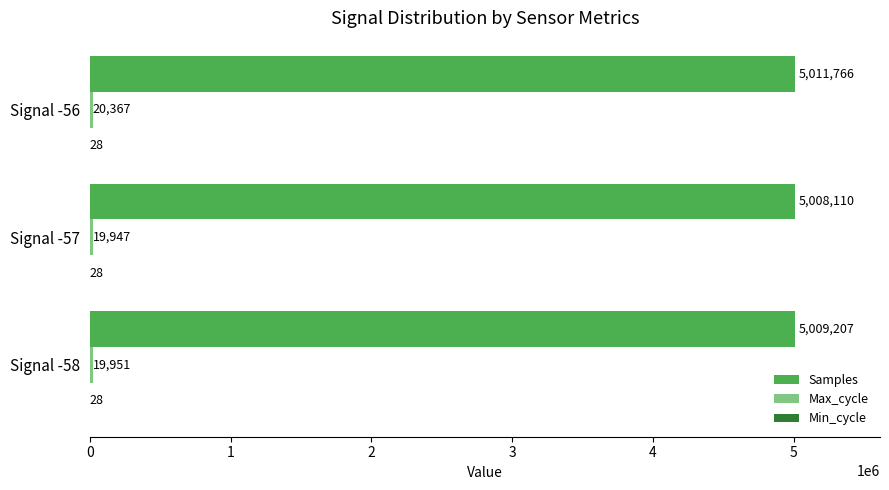

Which series has the largest range (max minus min)?

Samples